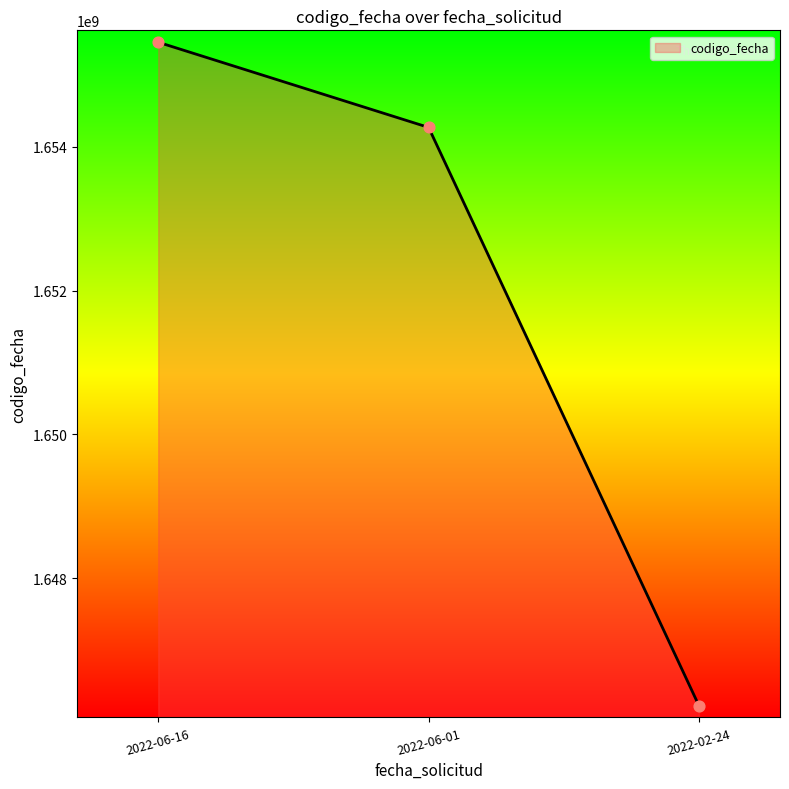

Between 2022-02-24 and 2022-06-16, which is larger?

2022-06-16